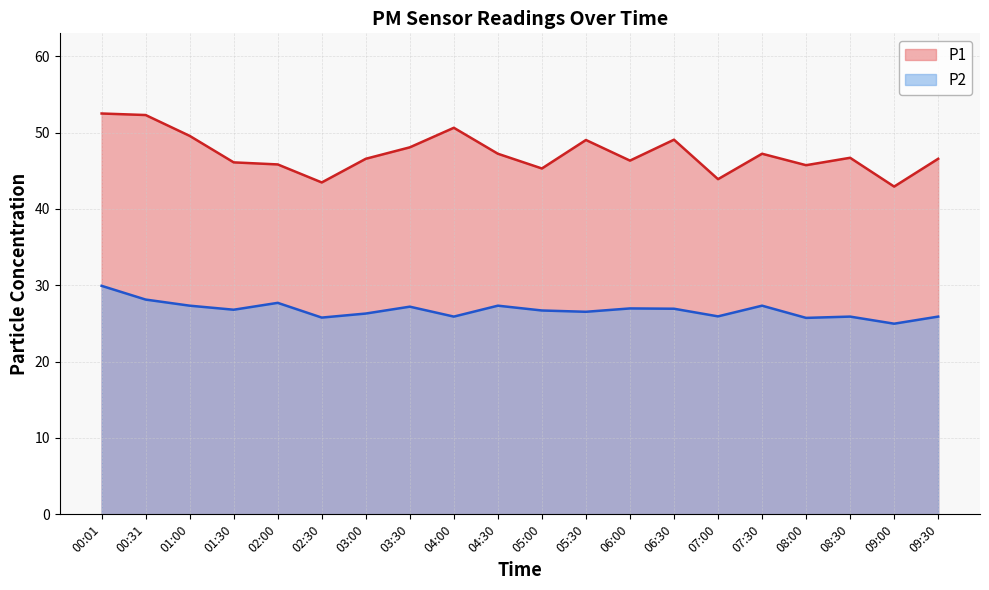

How many categories are shown in the chart?

20